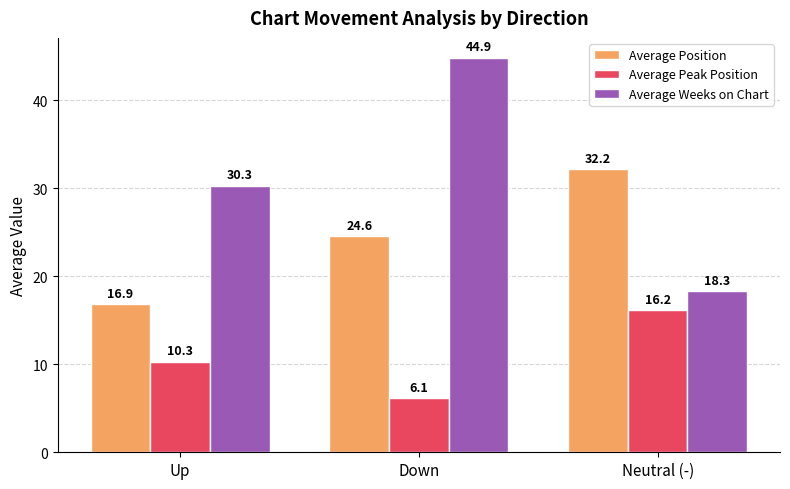

How many categories are shown in the chart?

3